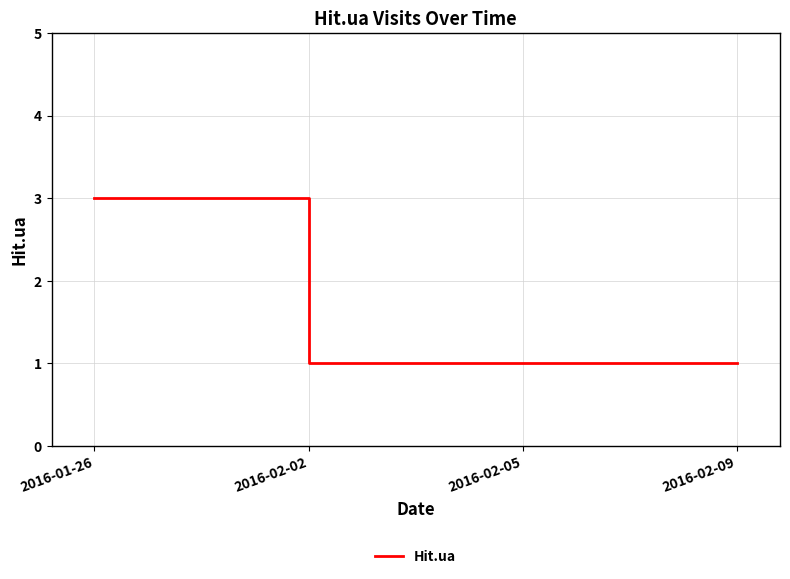

Reading right to left, what are all the values shown in this chart?

2016-02-09=1	2016-02-05=1	2016-02-02=1	2016-01-26=3